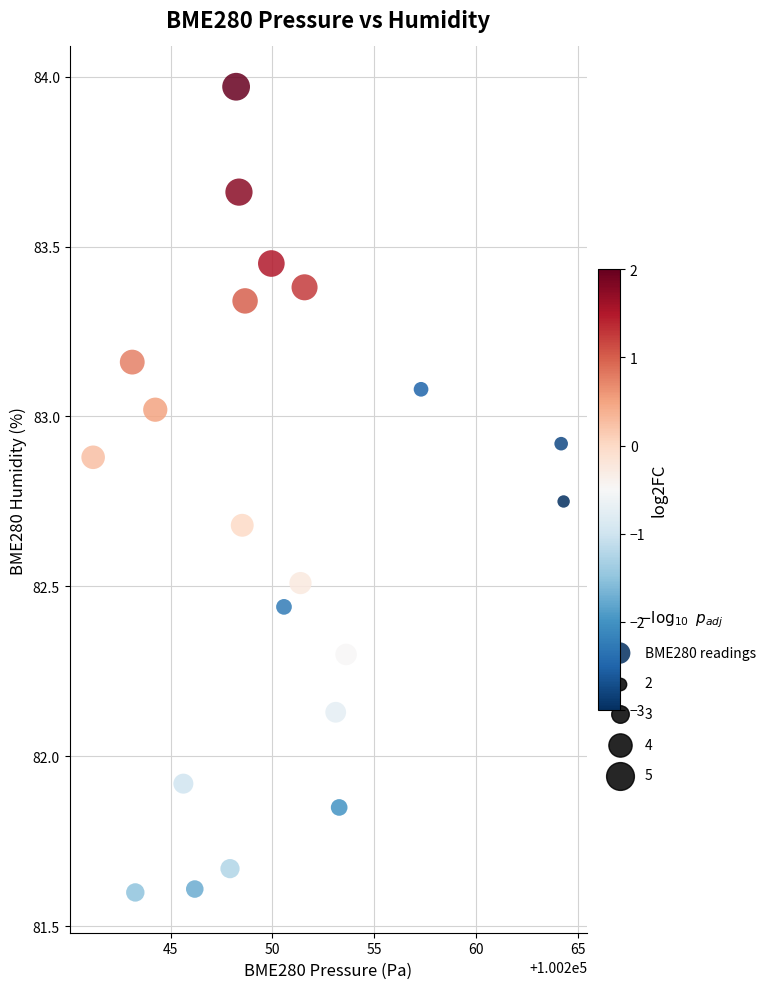

What is the range of Y values (max minus min)?

2.4